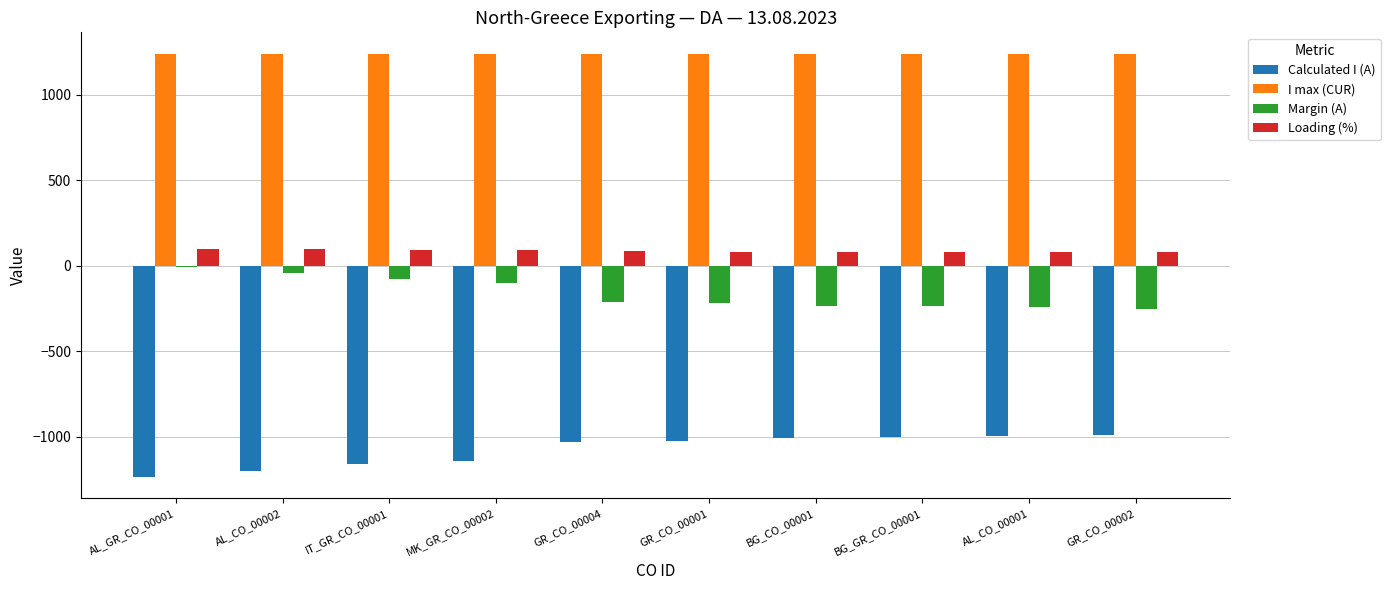

How many data points in Calculated I (A) are above -1022?

4